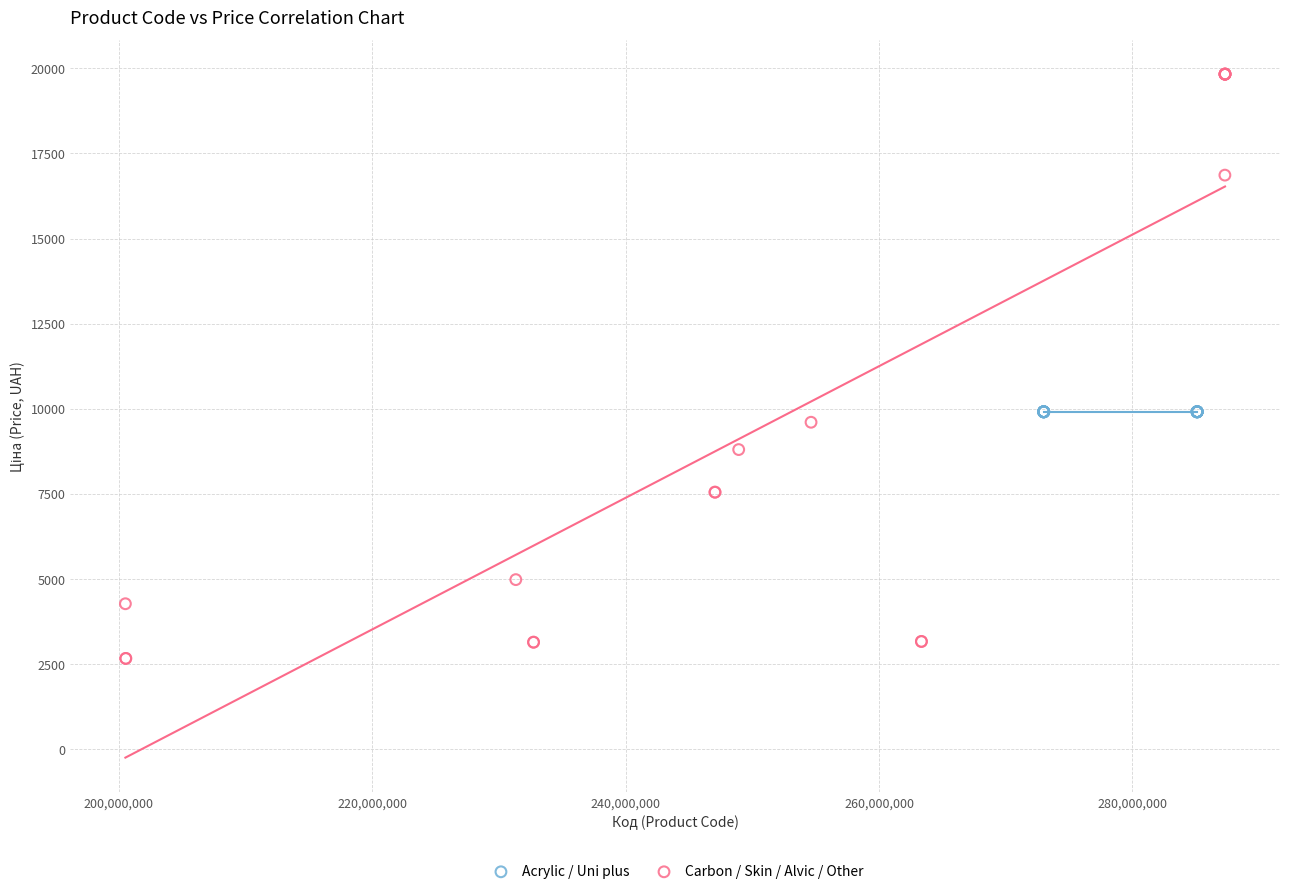

Which series contains the lowest Y value?

Carbon / Skin / Alvic / Other